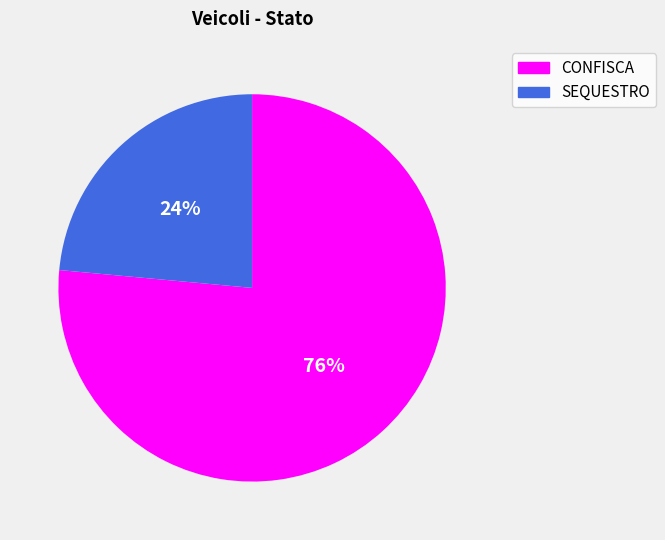

To the nearest percent, what is the average slice percentage?

50%